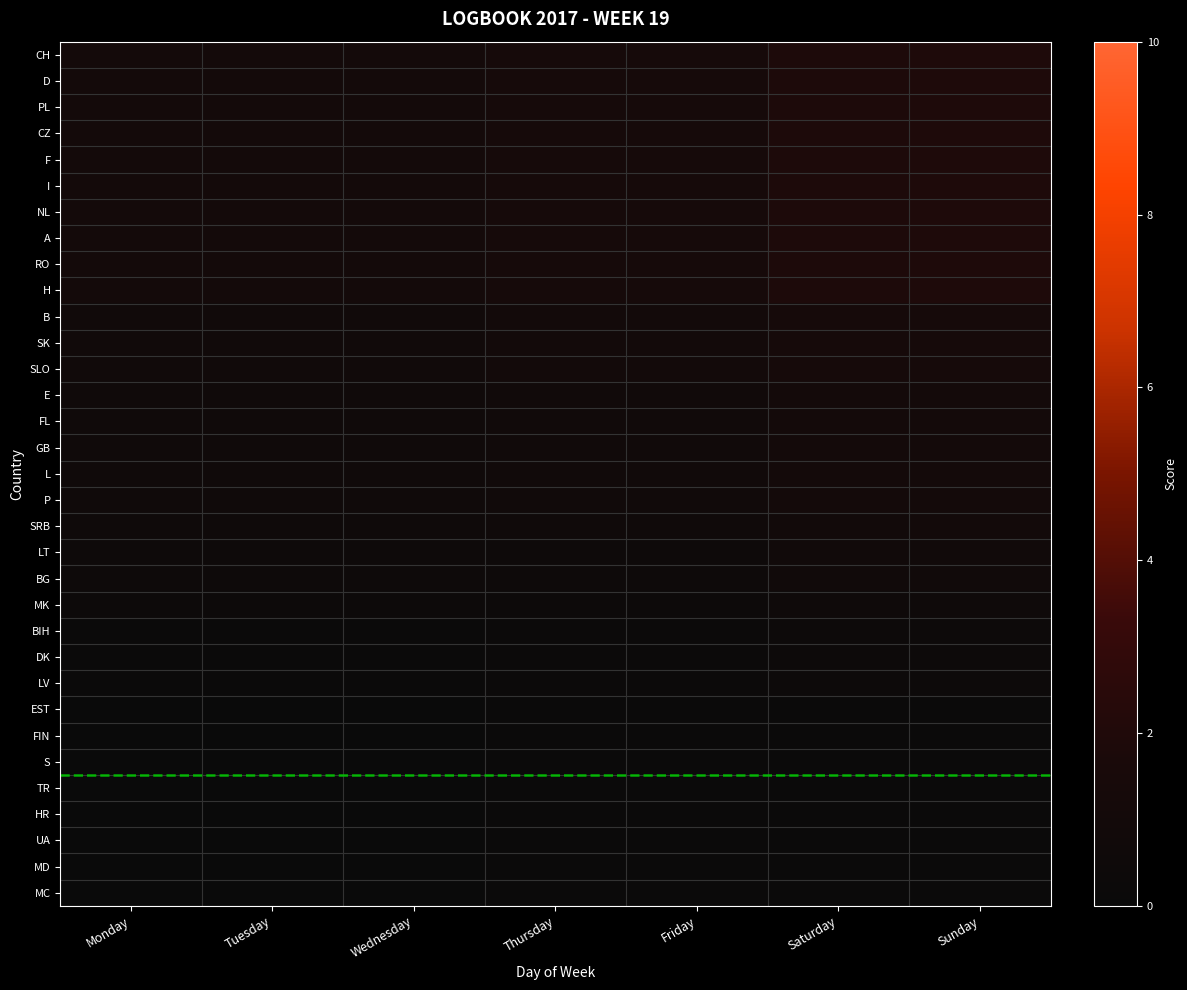

What is the greatest value displayed?

1.9